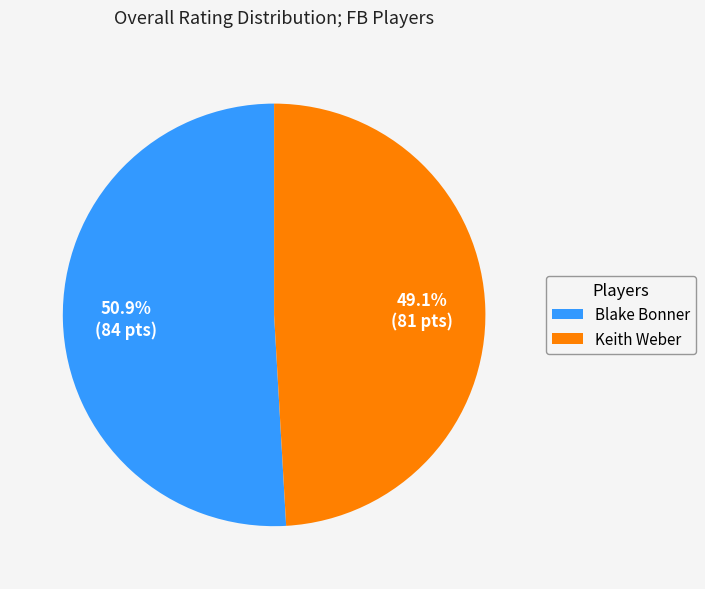

What is the smallest slice in the pie chart?

Keith Weber